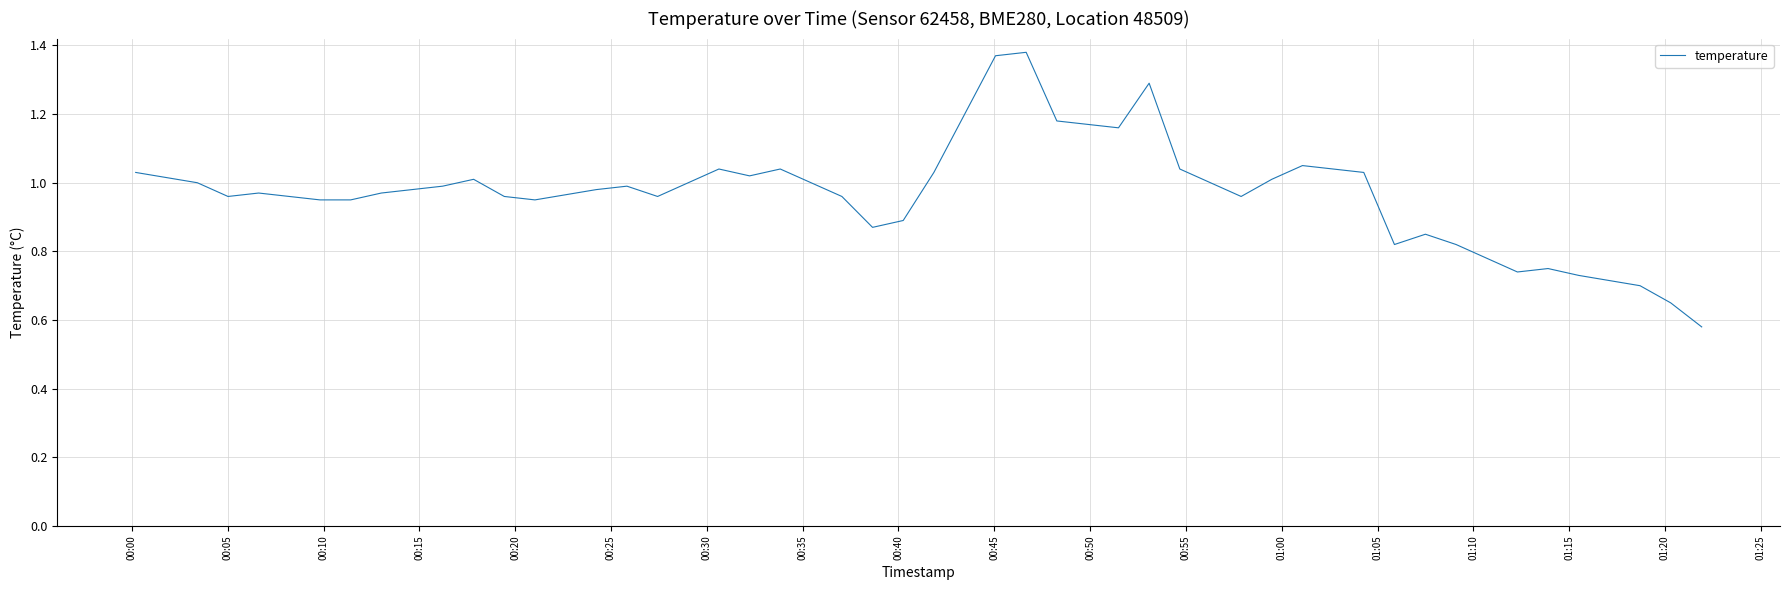

What is the average value?

1.0